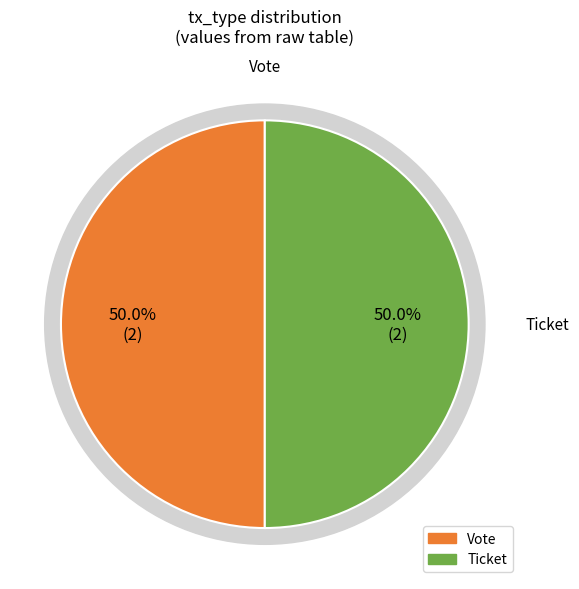

Which has a higher value, Ticket (io_index=0) or total value?

total value